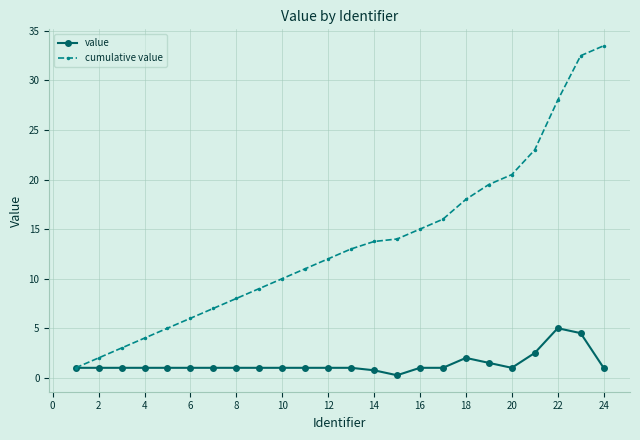

True or false: cumulative value has more than 2 points higher than both neighbors.

False